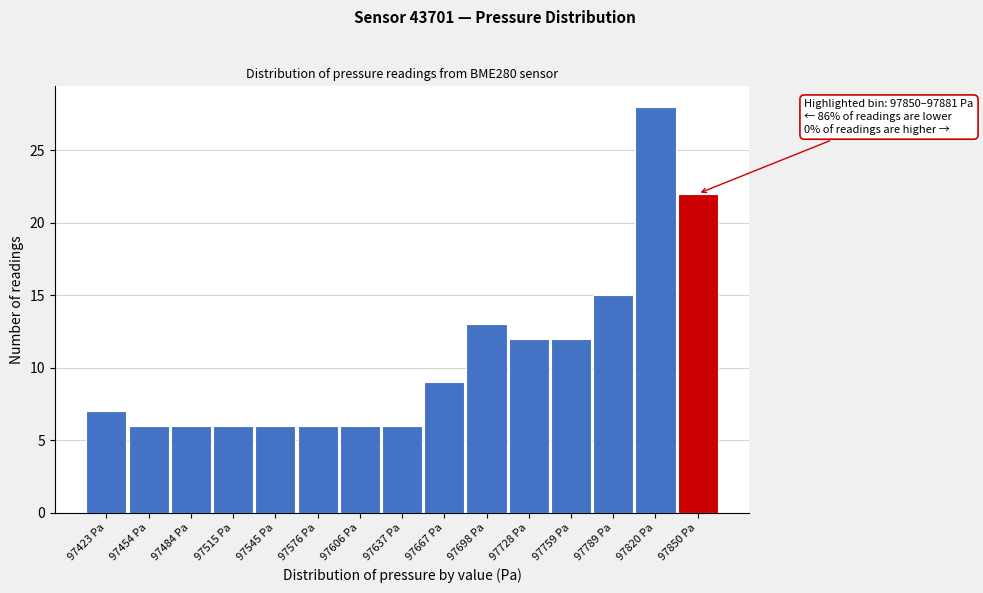

Reading left to right, transcribe all the data shown in this chart.

7	6	6	6	6	6	6	6	9	13	12	12	15	28	22